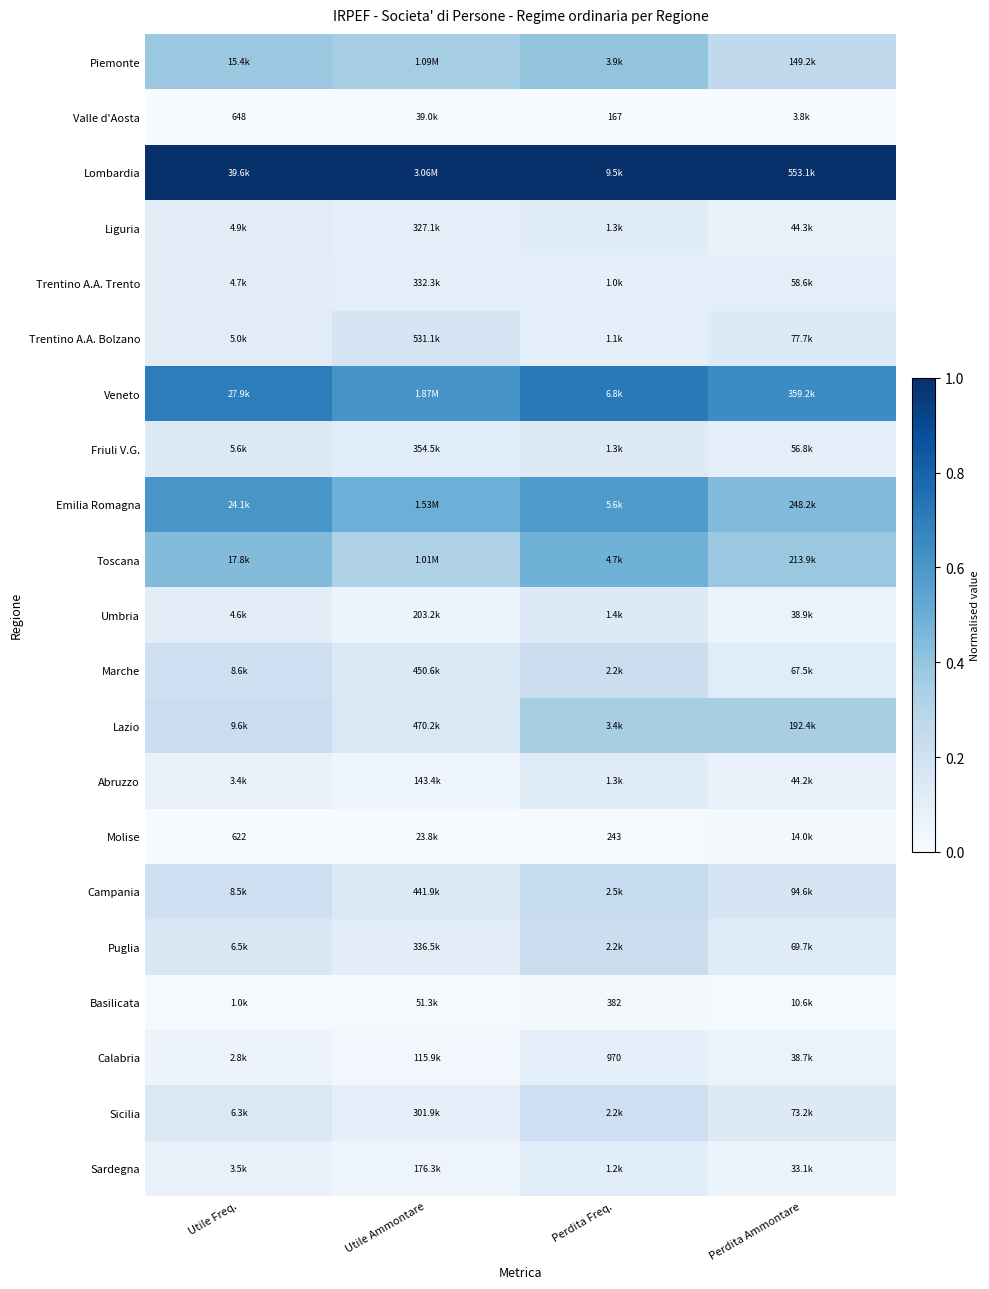

What is the approximate value of Emilia Romagna at Perdita Ammontare?

0.4